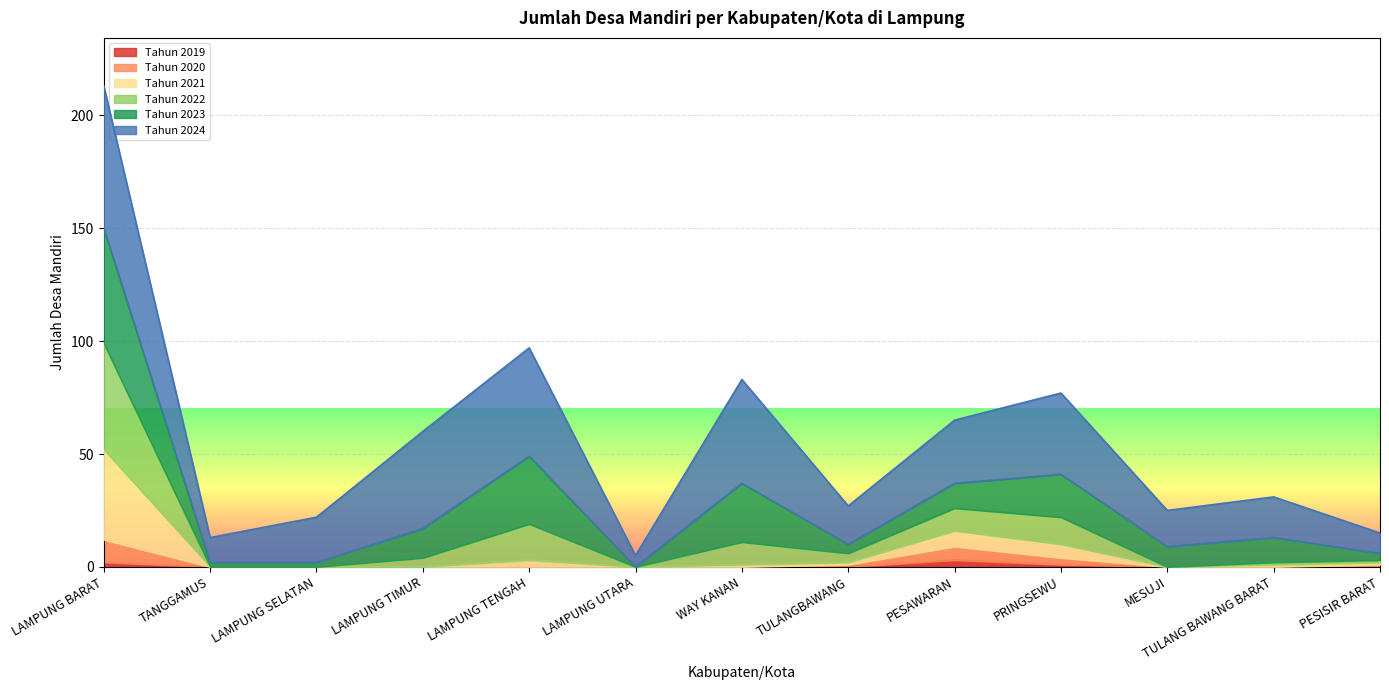

At which category is the sum across all series the highest?

LAMPUNG BARAT